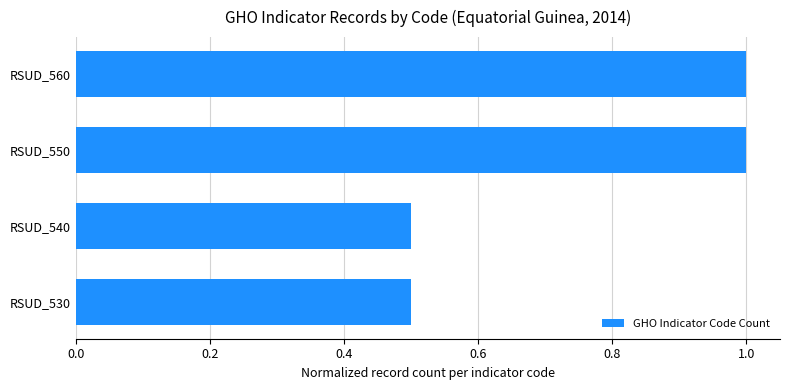

The value at RSUD_530 is 0.7. True or false?

False